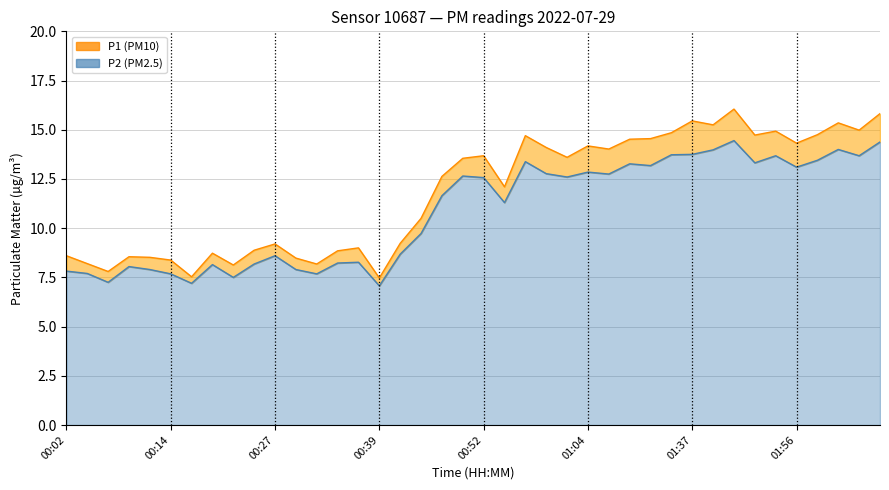

True or false: P1 has more than 0 points higher than both neighbors.

True